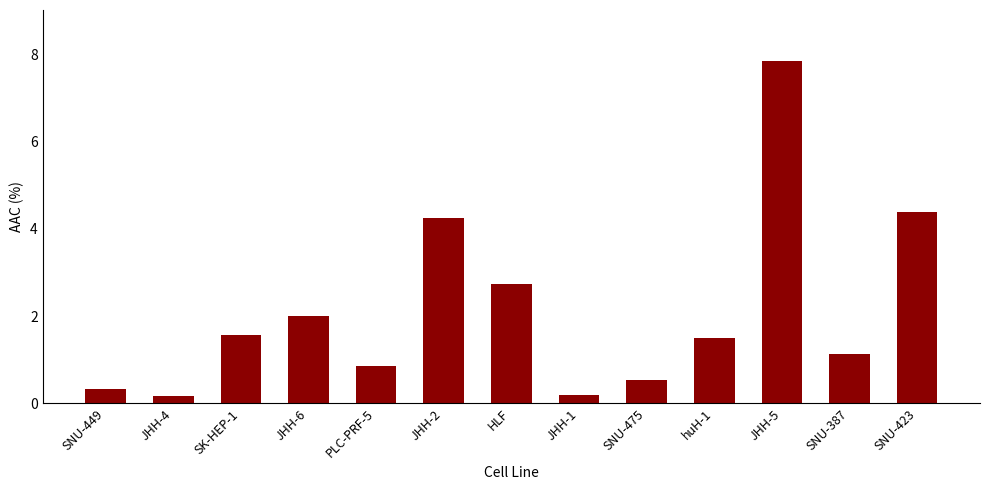

The chart shows a value of 2.7 at HLF. True or false?

True